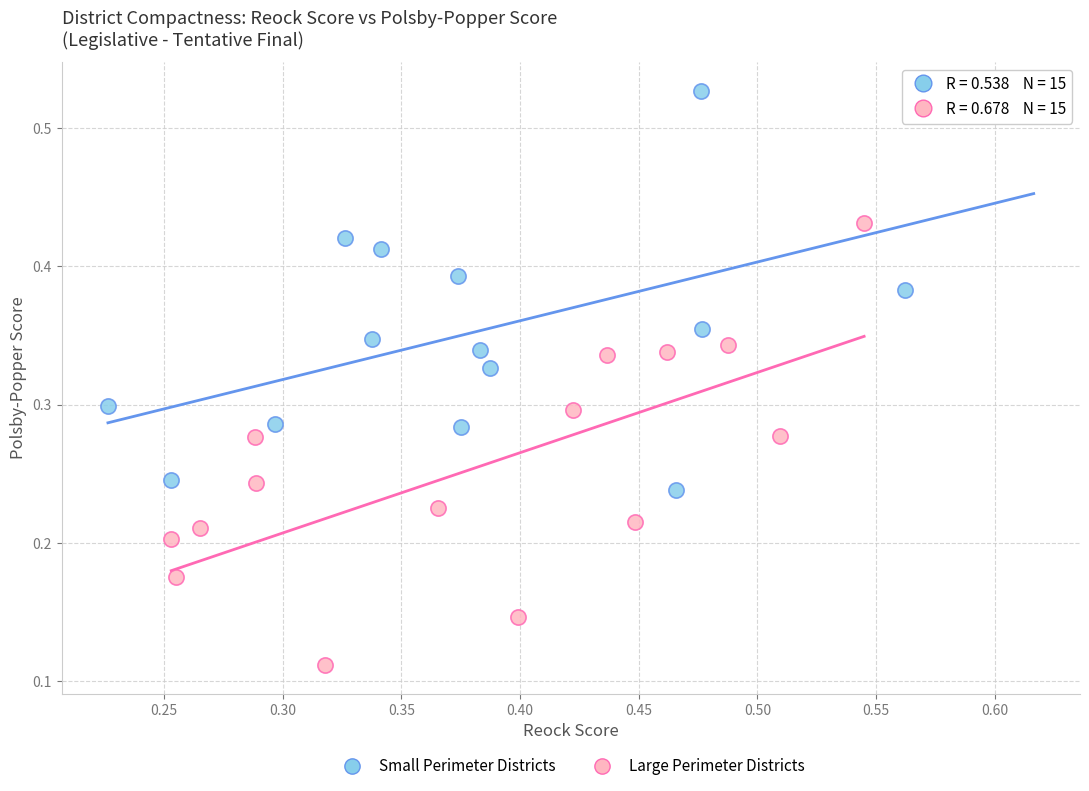

Which series reaches the maximum Y coordinate?

Small Perimeter Districts